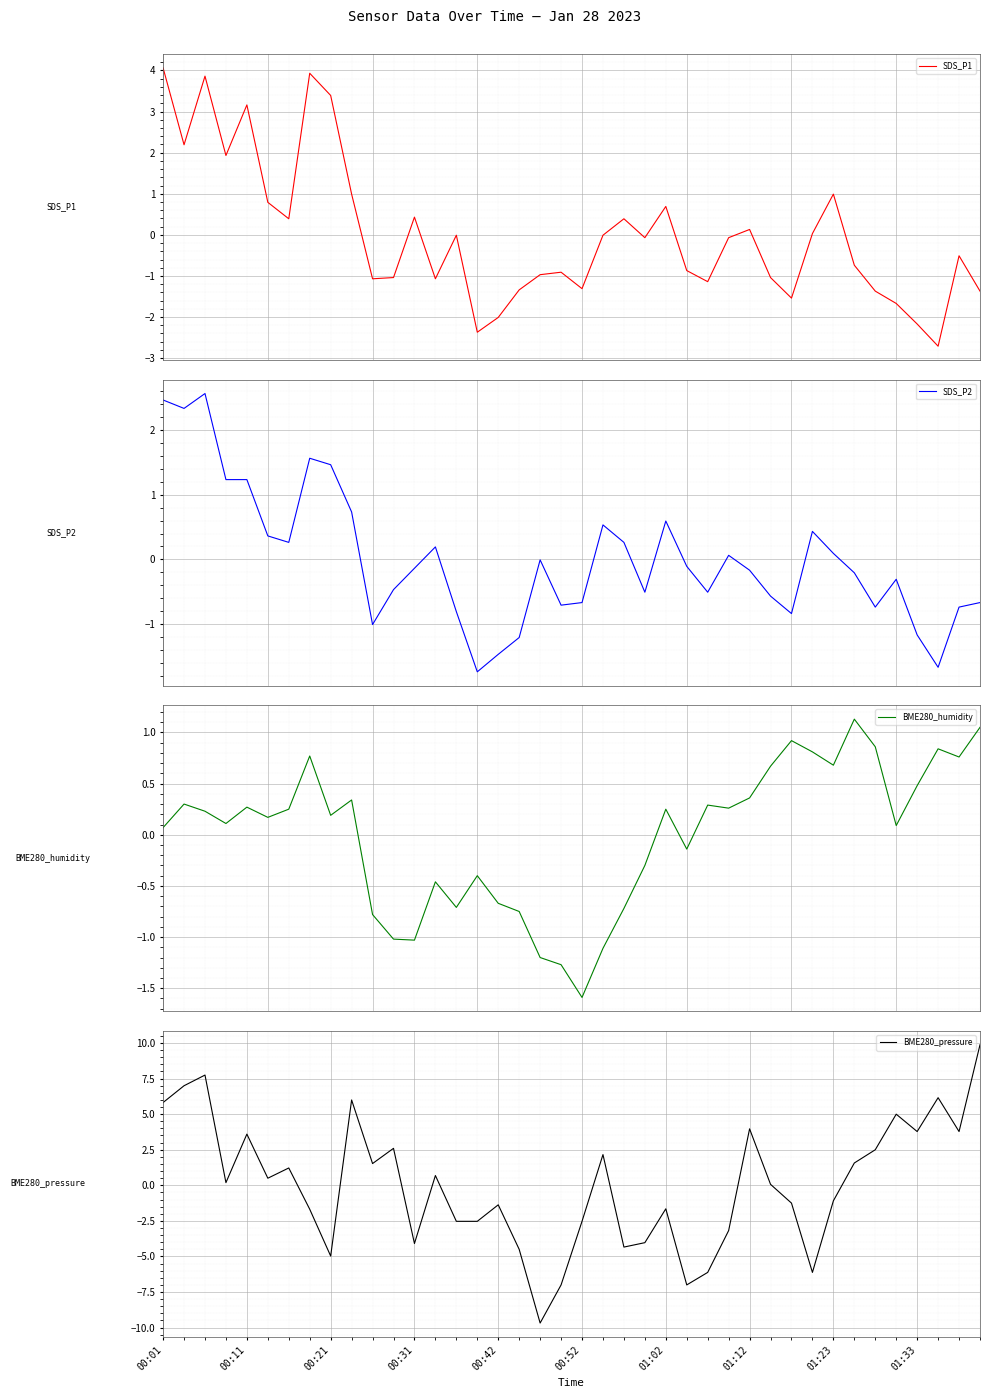

What is the difference between the second highest and second lowest values in the SDS_P2 series?

4.1